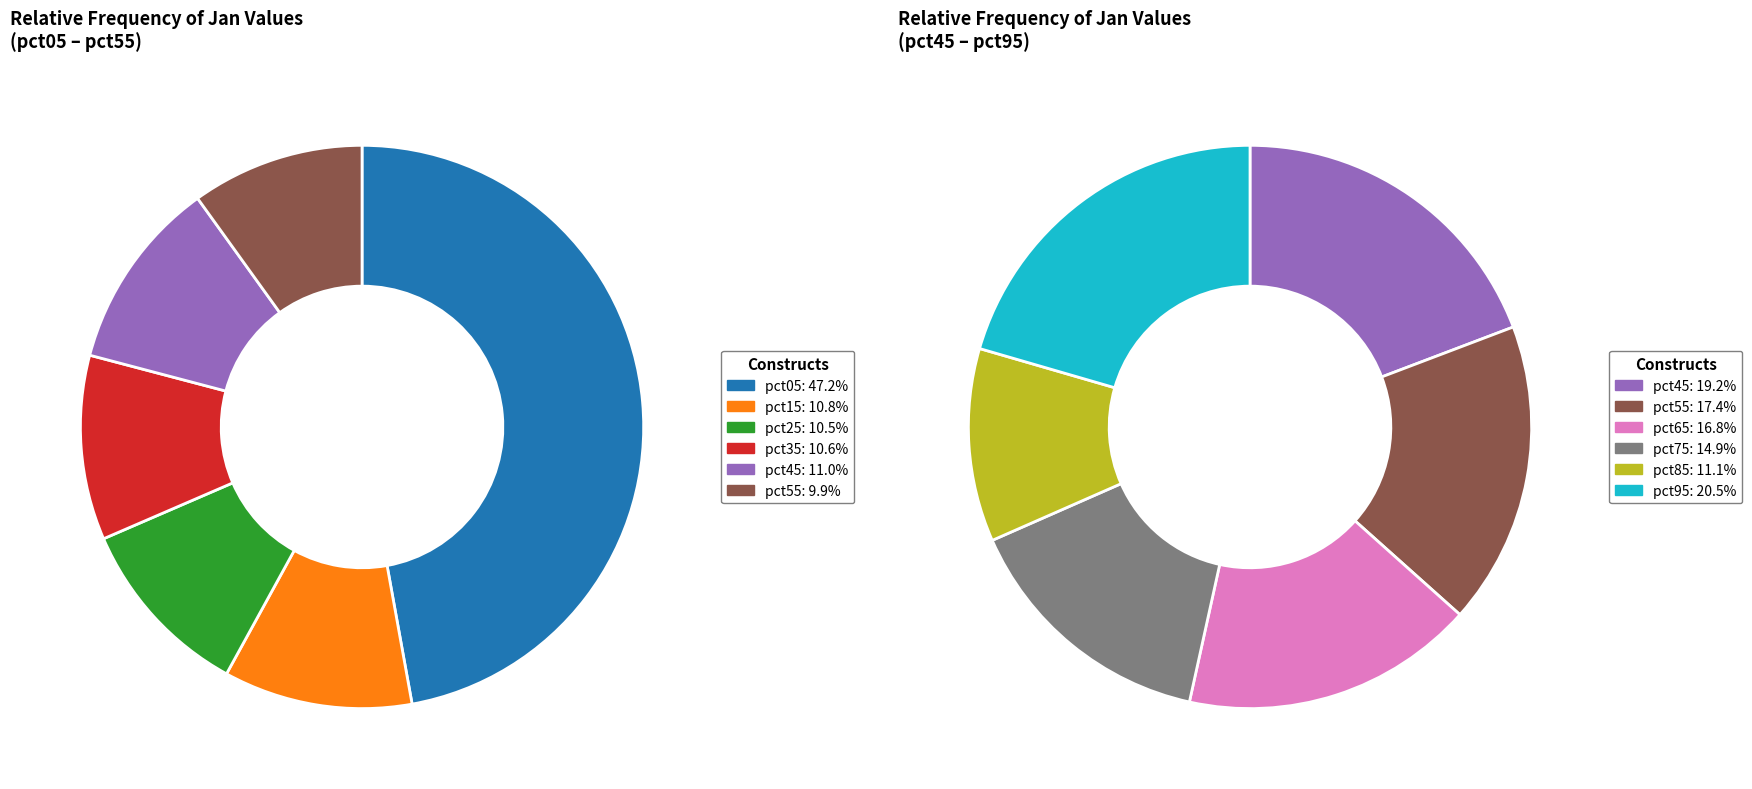

The pct55 slice represents 14% of the pie. True or false?

False